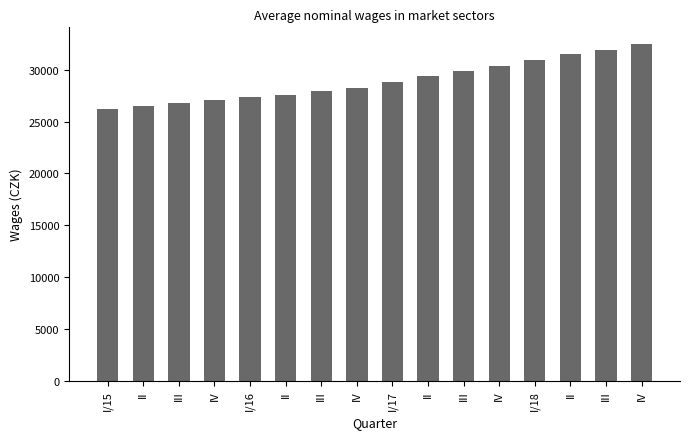

True or false: the data shows 12700.4 at III.

False